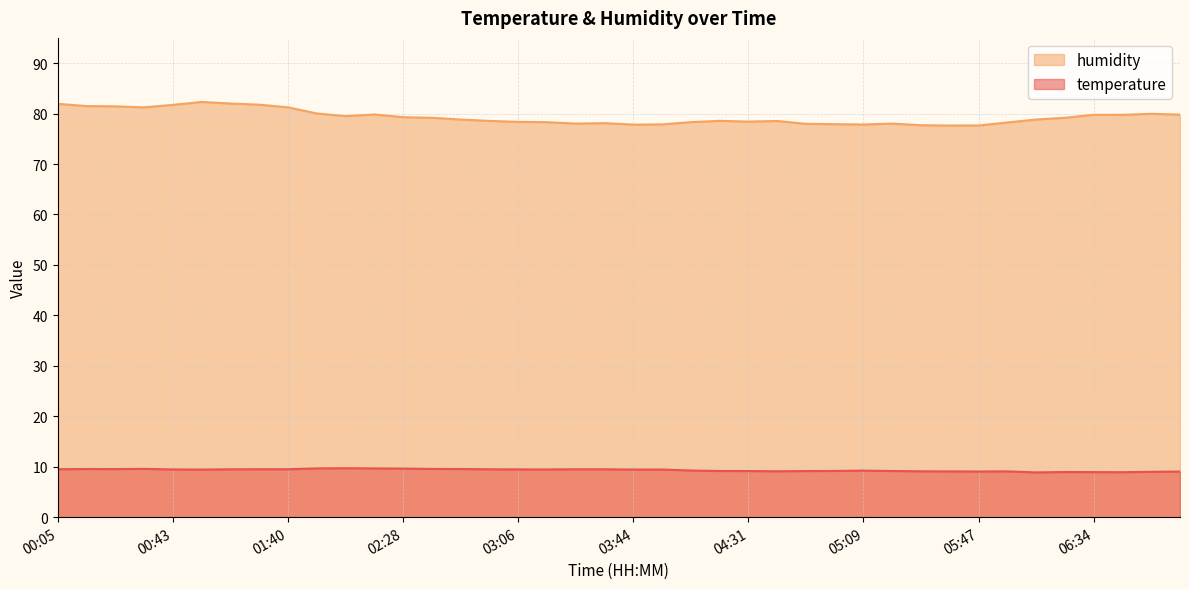

The temperature series shows 9.7 at 02:09. True or false?

True